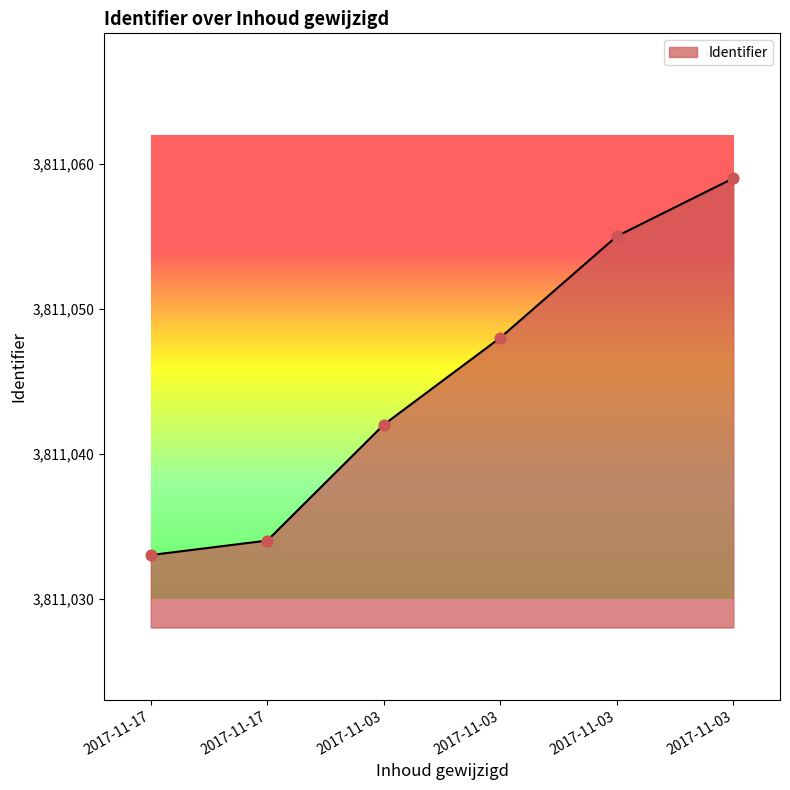

What is the ratio of the value at 2017-11-17 to the value at 2017-11-03?

1.0